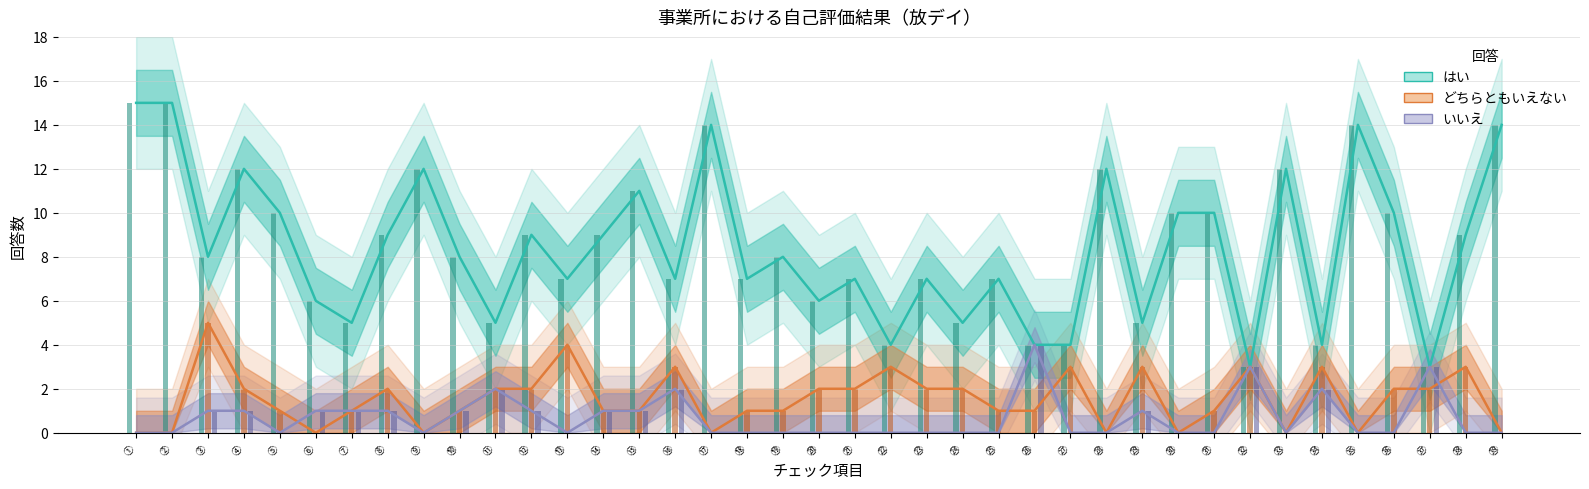

True or false: はい has a value of 12 at ⑲.

False